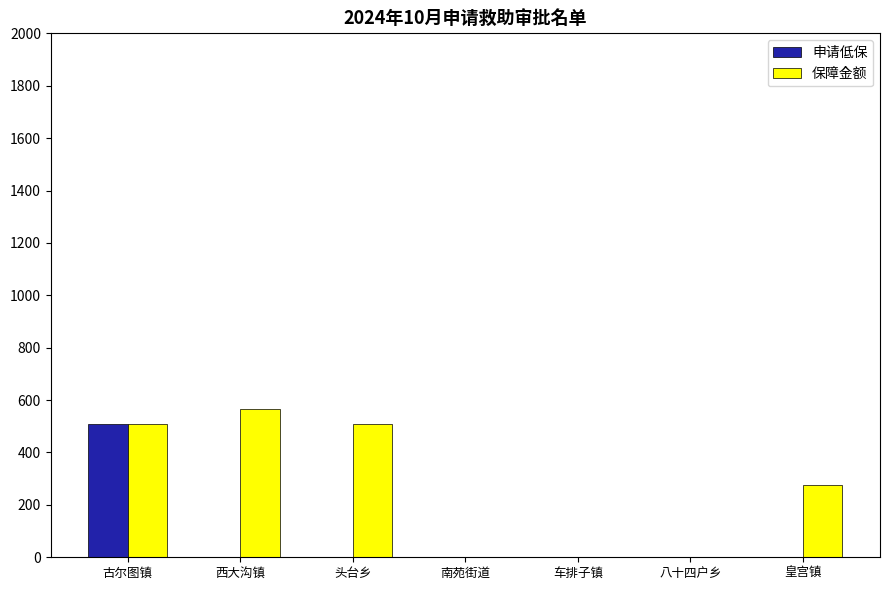

True or false: 申请低保 has a value of -170 at 皇宫镇.

False